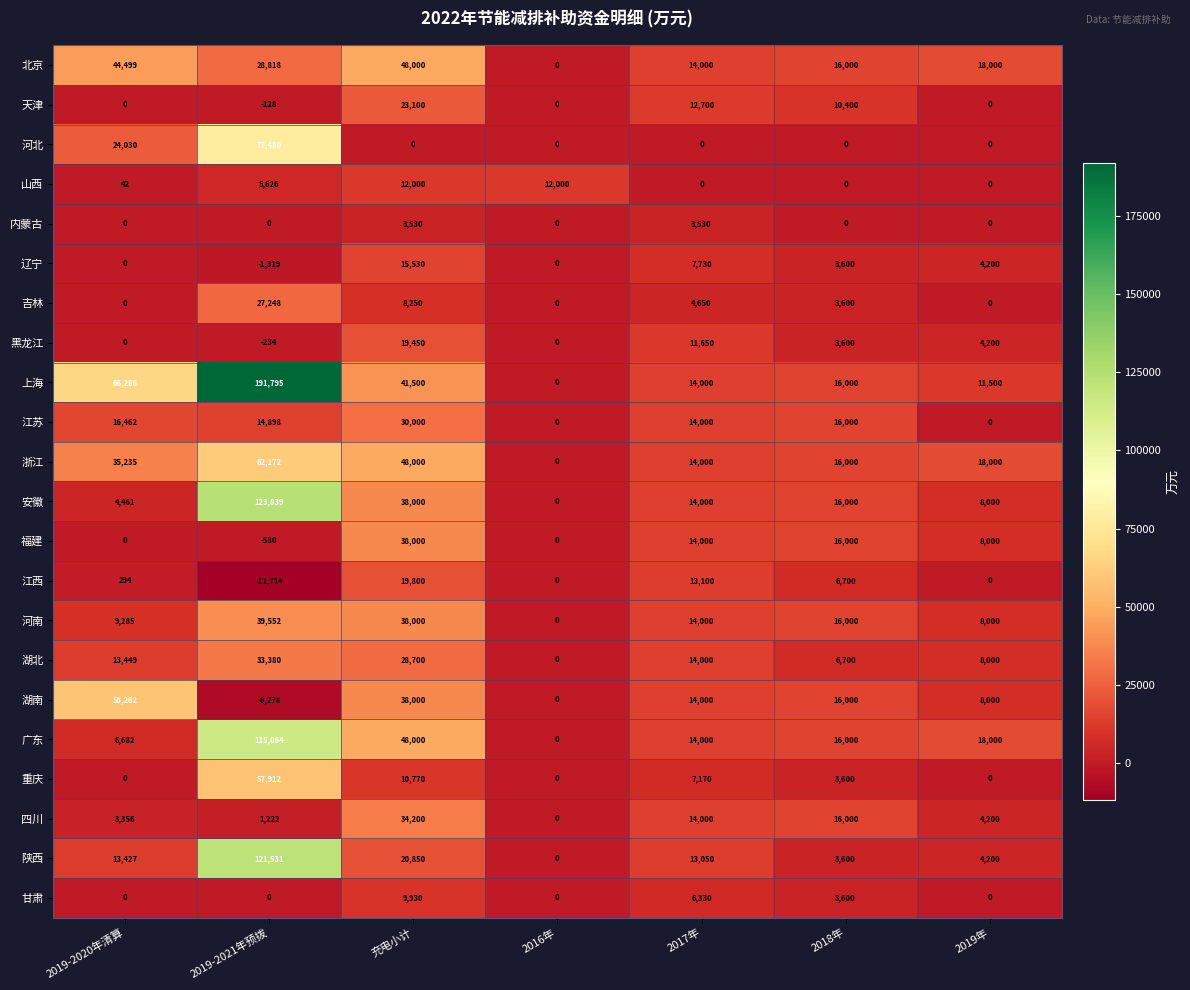

Count the number of data series in this chart.

22